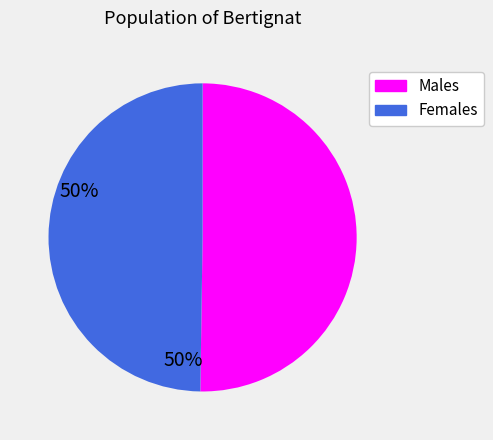

The Females slice represents 50% of the pie. True or false?

True